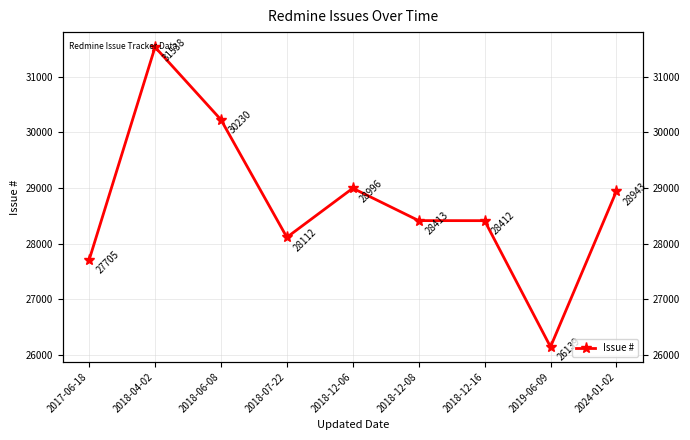

True or false: the data shows 28112 at 2018-07-22.

True